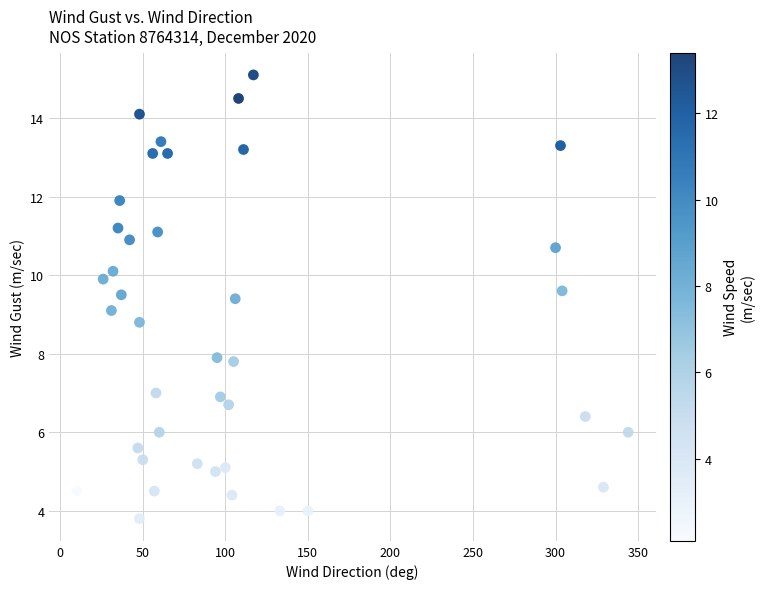

What is the range of X values (max minus min)?

334.0